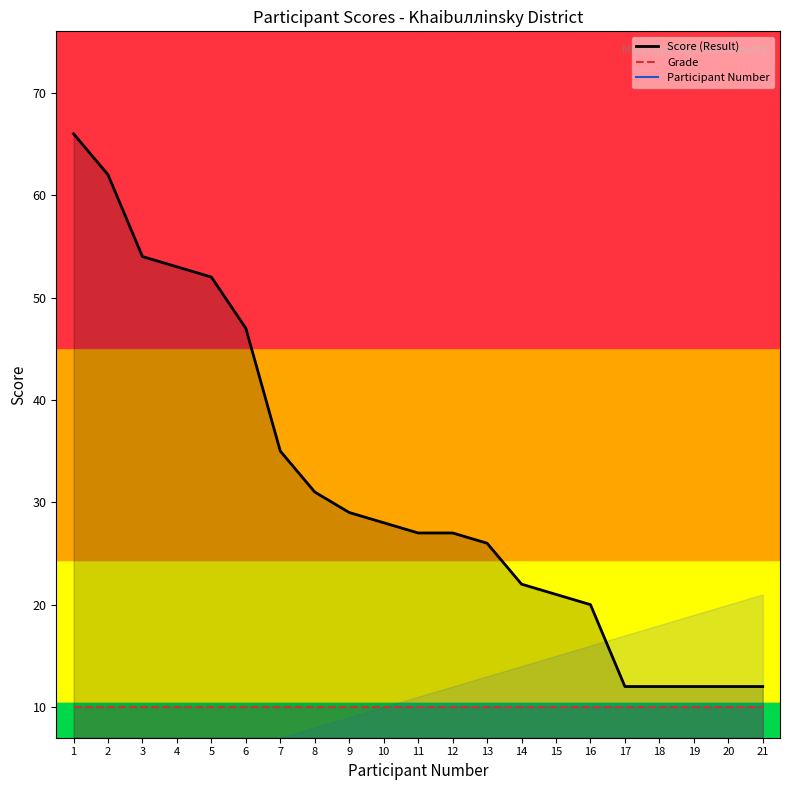

Where is Score (Result) nearest to the value 39?

7